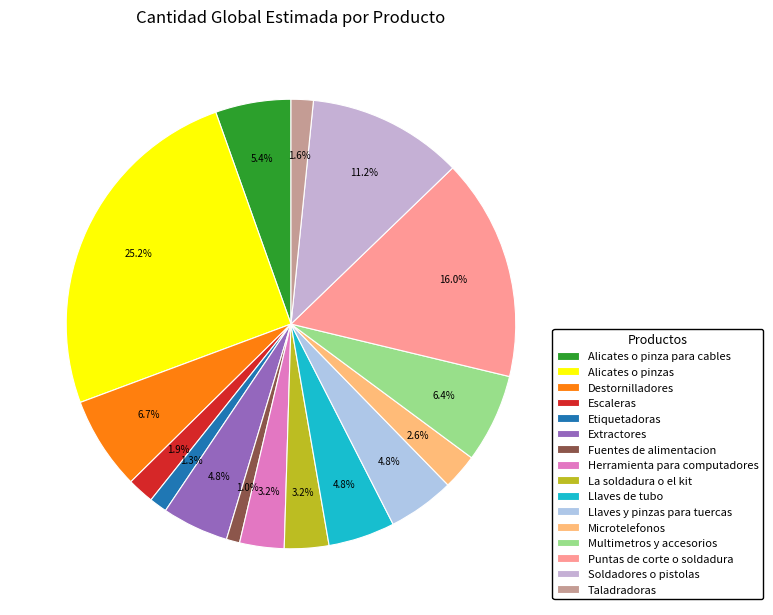

How many slices are in this pie chart?

16